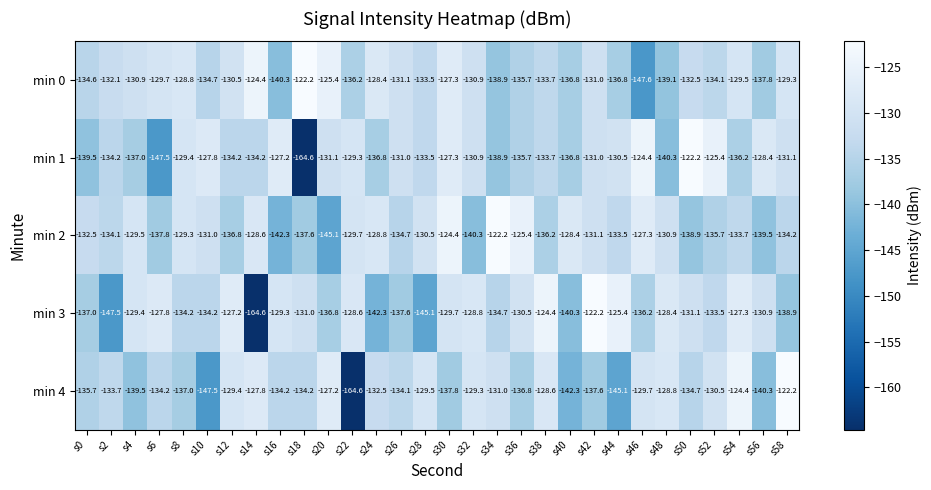

Rank the series at s0 from lowest to highest value.

min 1, min 3, min 4, min 0, min 2